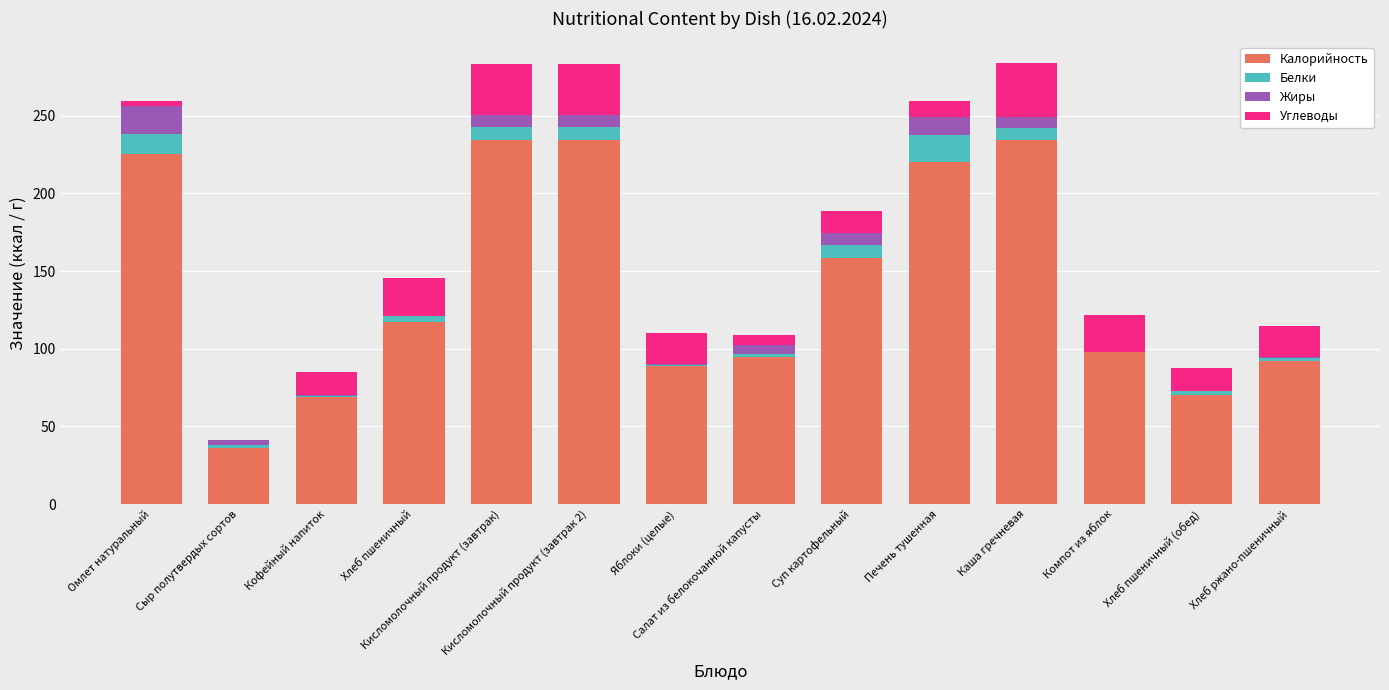

At which label does Жиры first exceed 6?

Омлет натуральный